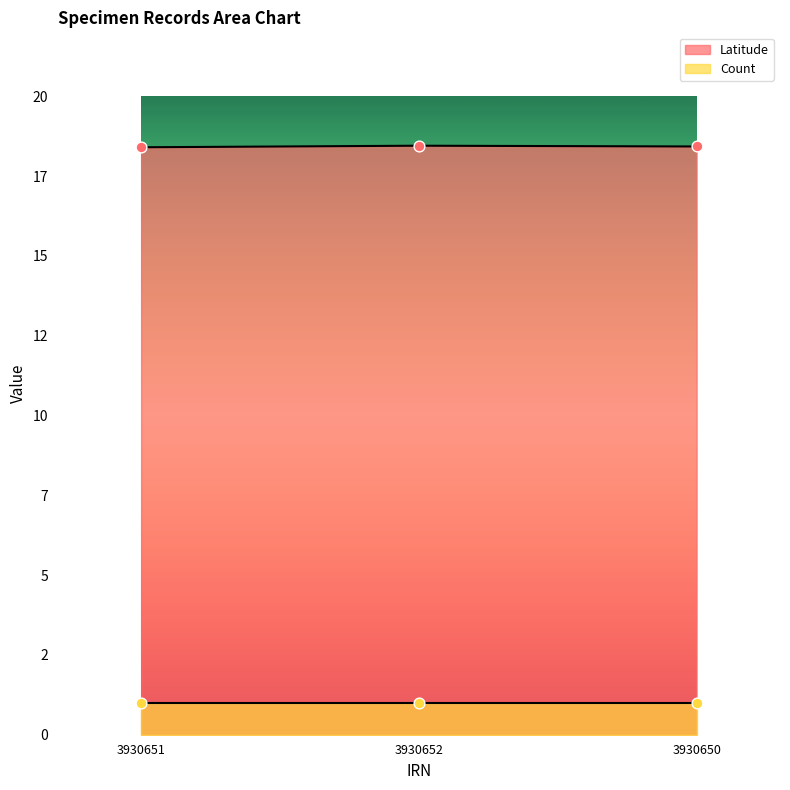

Approximately how many times larger is the value at 3930650 compared to 3930652?

1.0